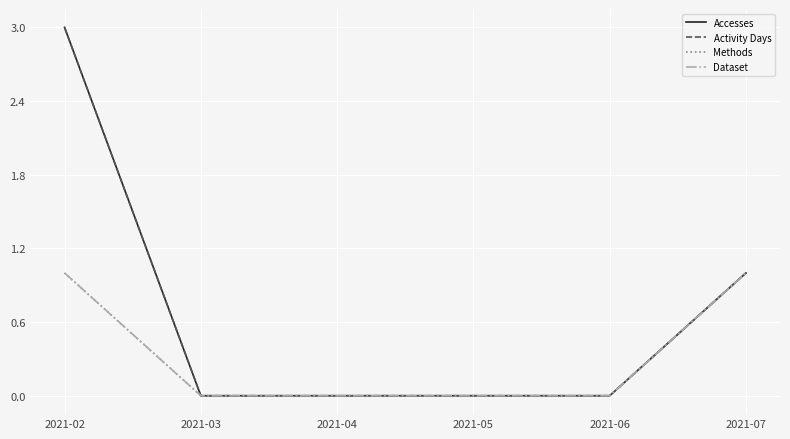

True or false: Methods and Activity Days cross at least once.

False